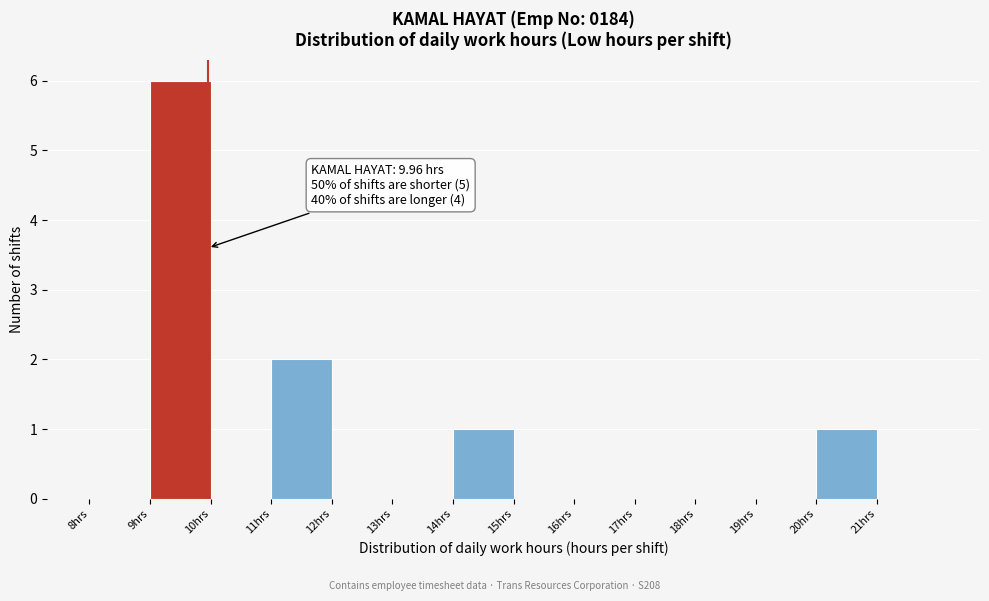

Over which range of the x-axis is the bar tallest?

9 to 10